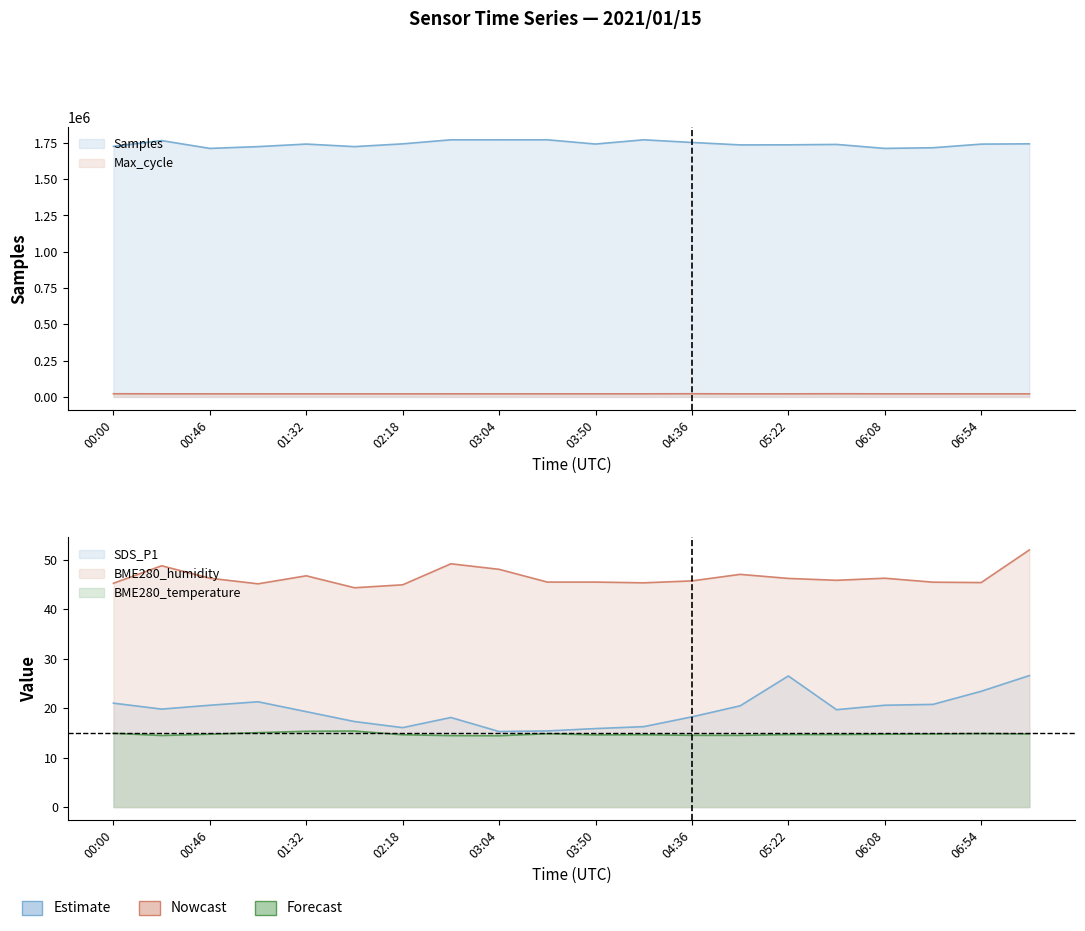

True or false: SDS_P1 and Max_cycle intersect in this chart.

False